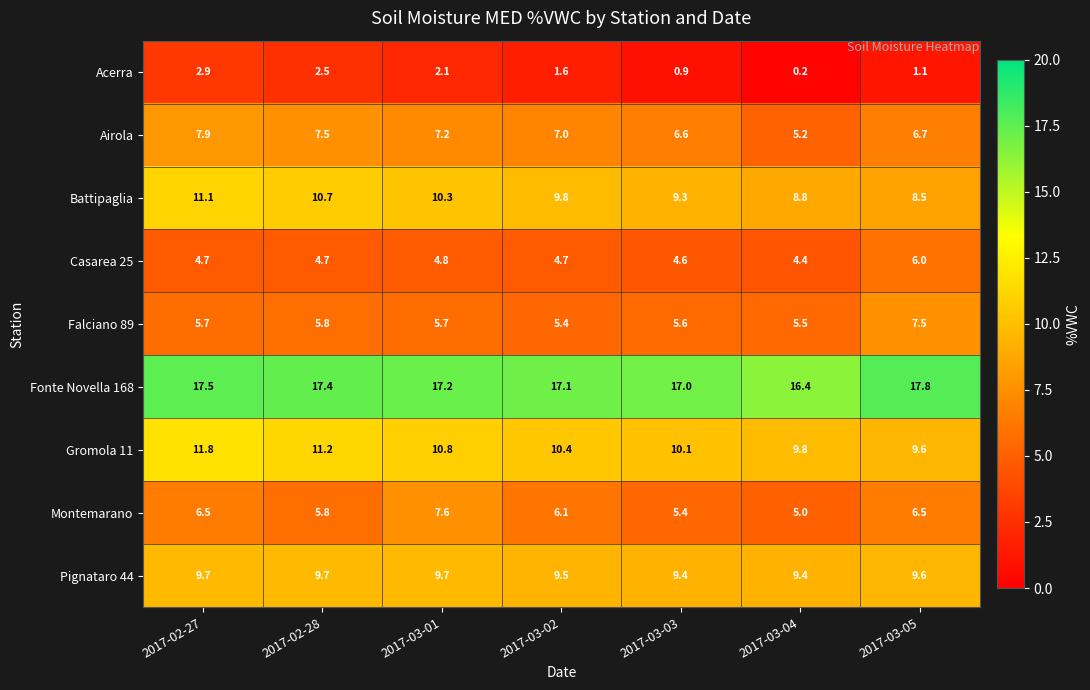

What is the sum of all Acerra values?

11.3